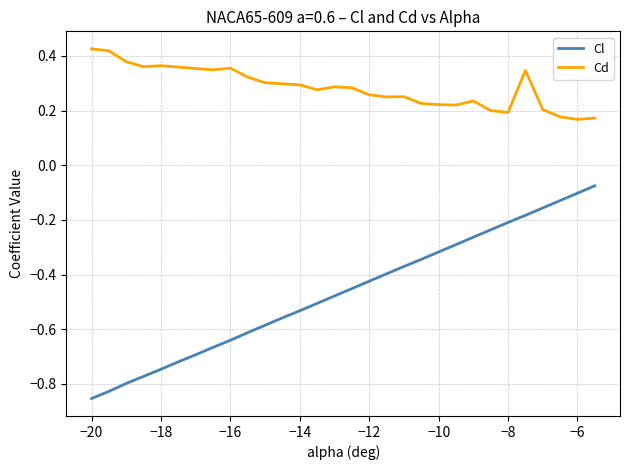

True or false: Cl has more than 0 points higher than both neighbors.

False